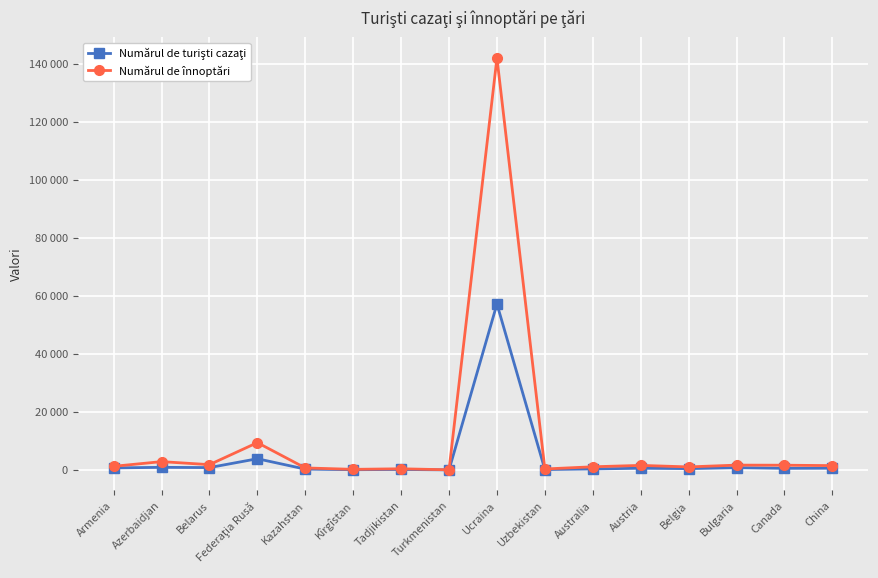

At which category does Numărul de turişti cazaţi reach its first local peak?

Azerbaidjan